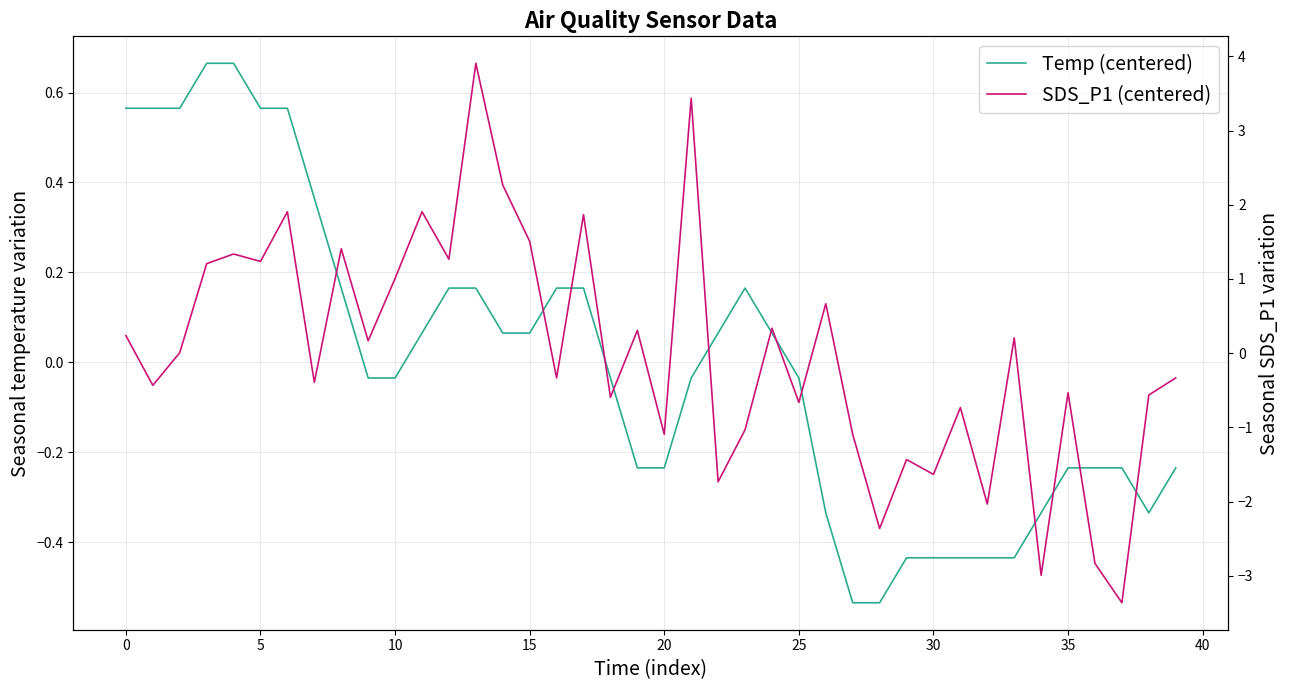

Does the chart display data point markers on the line(s)?

No